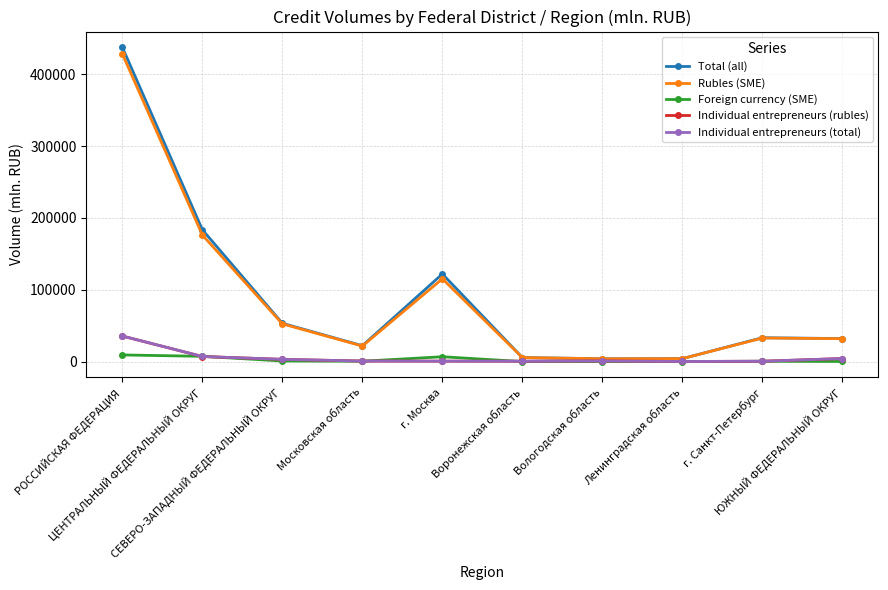

What is the label of the 10th point from the left?

ЮЖНЫЙ ФЕДЕРАЛЬНЫЙ ОКРУГ